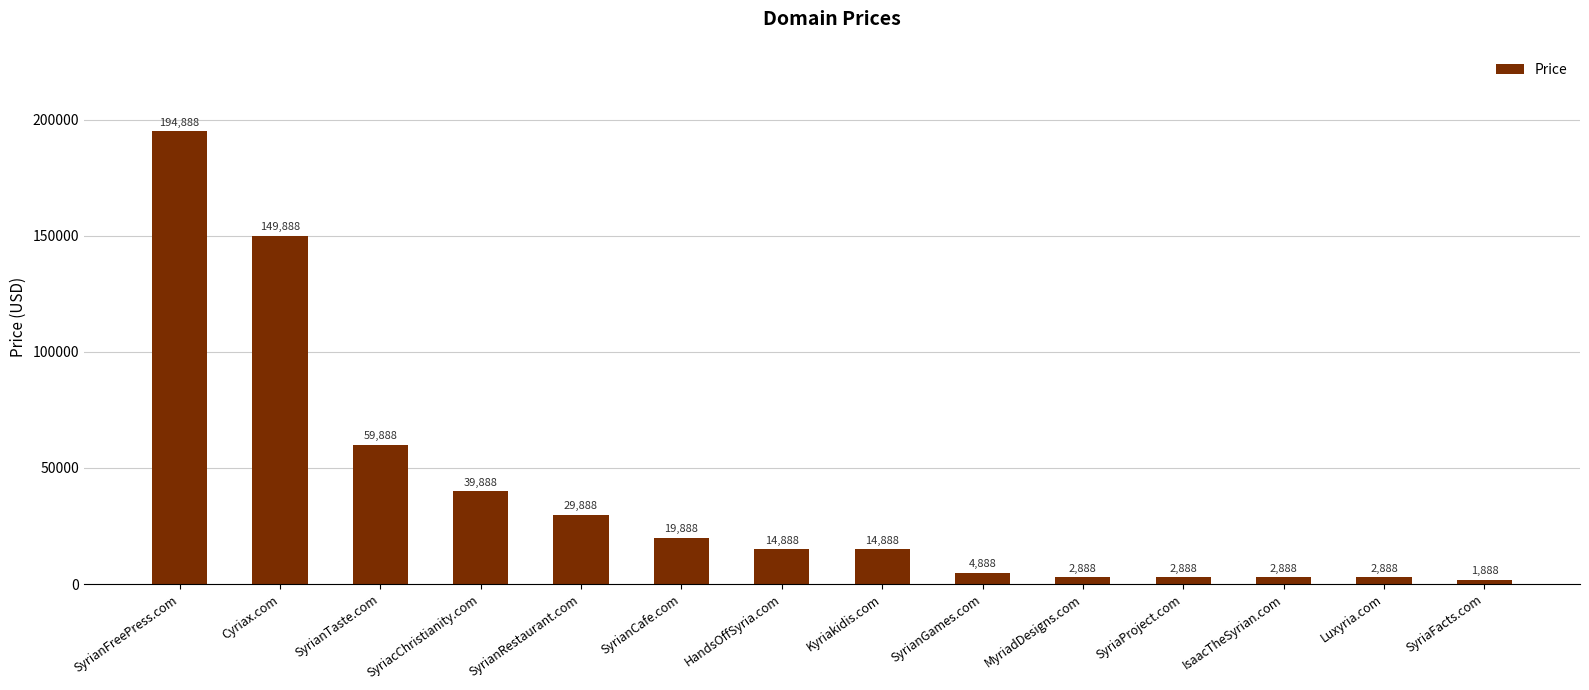

What is the difference between the values at SyrianRestaurant.com and IsaacTheSyrian.com?

27000